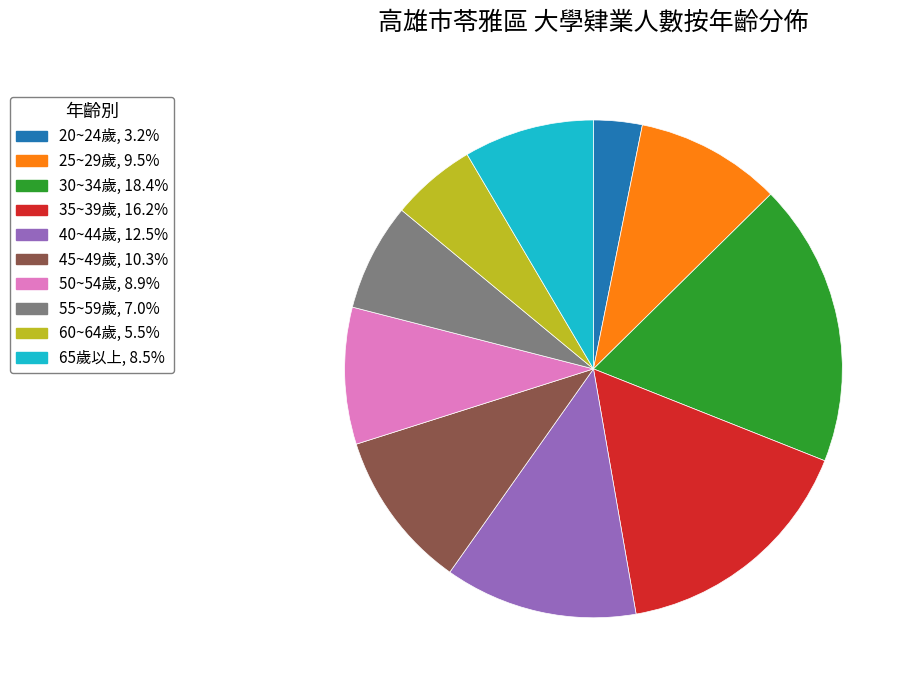

Does any single category account for the majority?

No